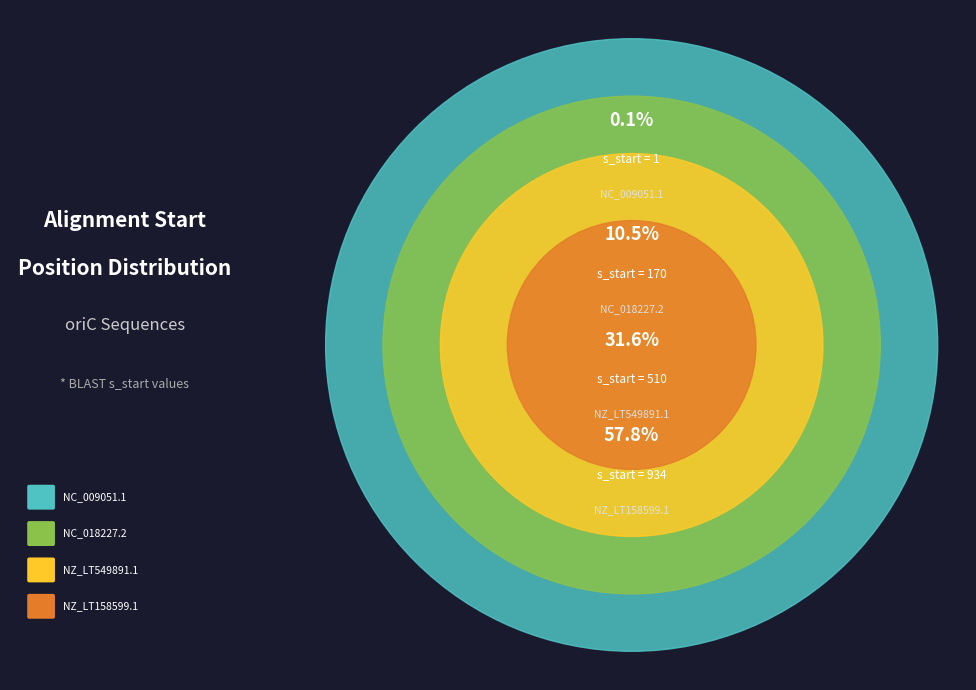

Do NC_009051.1 and NZ_LT549891.1 together represent more than half of the pie?

No